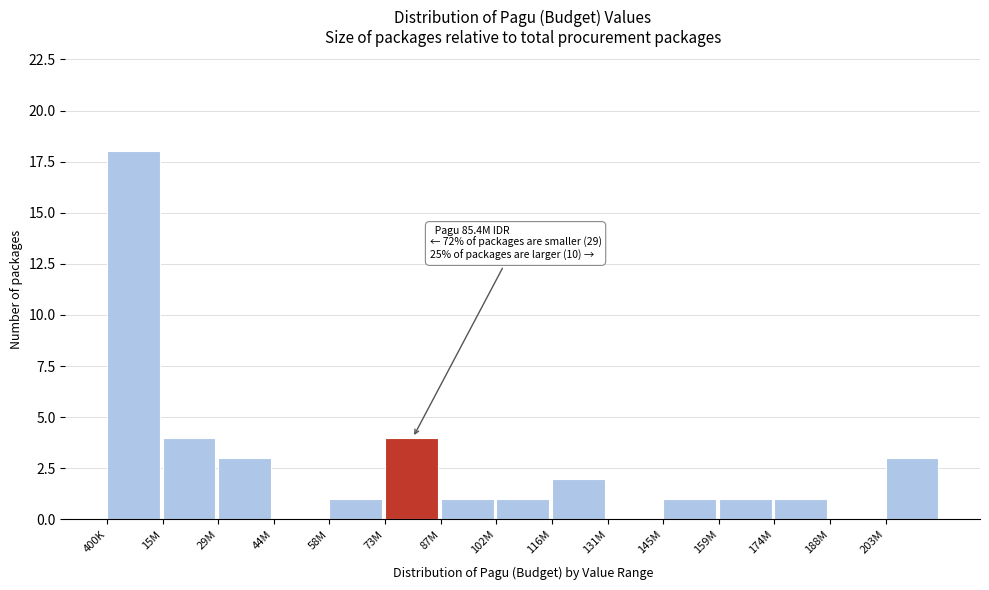

Reading left to right, extract all data points from this chart.

400K=18	15M=4	29M=3	44M=0	58M=1	73M=4	87M=1	102M=1	116M=2	131M=0	145M=1	159M=1	174M=1	188M=0	203M=3